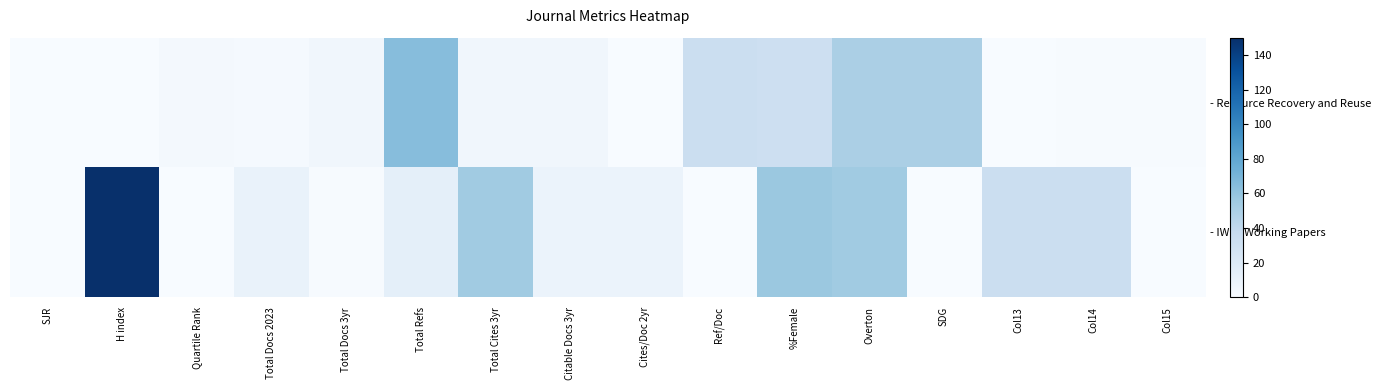

Reading left to right, extract all data points from this chart.

- Resource Recovery and Reuse: SJR=0	H index=0	Quartile Rank=3	Total Docs 2023=2	Total Docs 3yr=5	Total Refs=65	Total Cites 3yr=5	Citable Docs 3yr=5	Cites/Doc 2yr=0	Ref/Doc=33	%Female=32	Overton=50	SDG=50	Col13=0	Col14=1	Col15=1
- IWMI Working Papers: SJR=0	H index=150	Quartile Rank=0	Total Docs 2023=10	Total Docs 3yr=1	Total Refs=14	Total Cites 3yr=55	Citable Docs 3yr=9	Cites/Doc 2yr=9	Ref/Doc=0	%Female=57	Overton=55	SDG=0	Col13=33	Col14=33	Col15=0